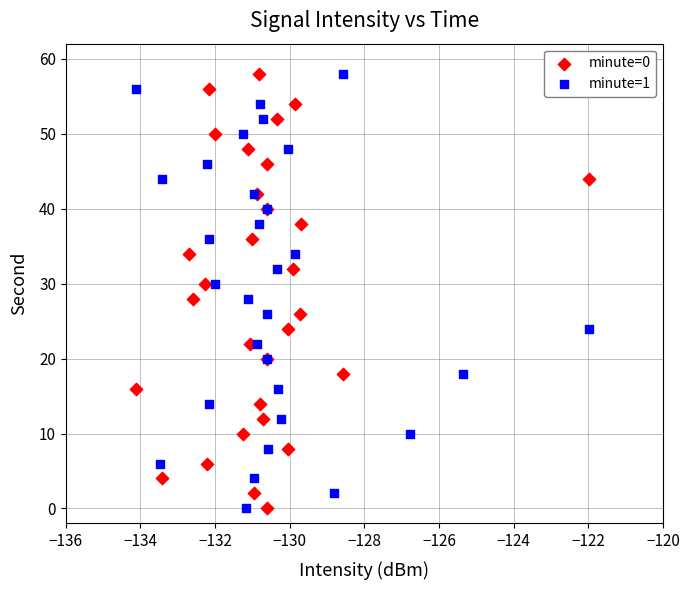

What are all the series names shown in the legend?

minute=0, minute=1